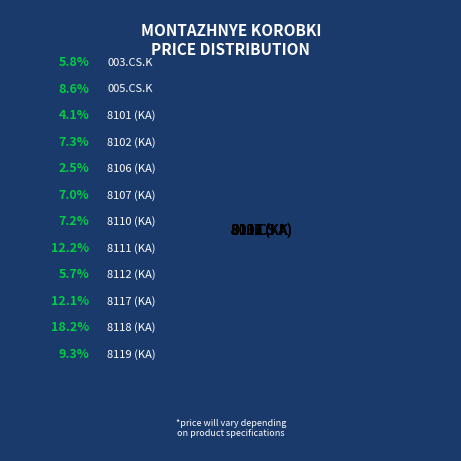

Does 005.CS.K account for over 50% of the chart?

No